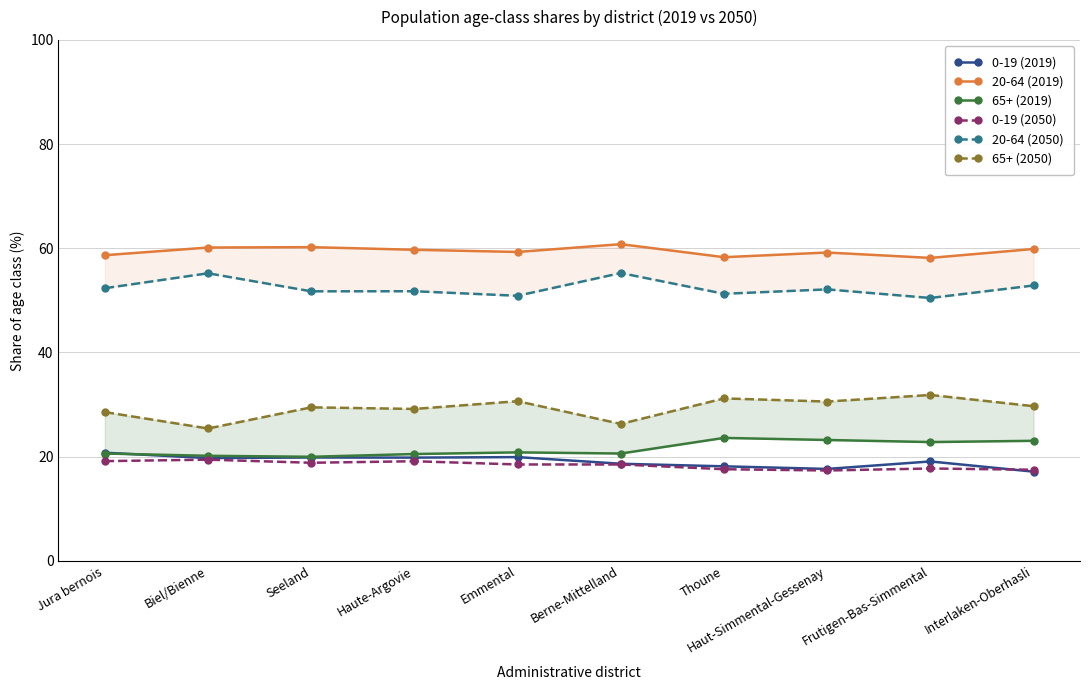

What is the sum of the 65+ (2019) values at Biel/Bienne and Jura bernois?

40.7